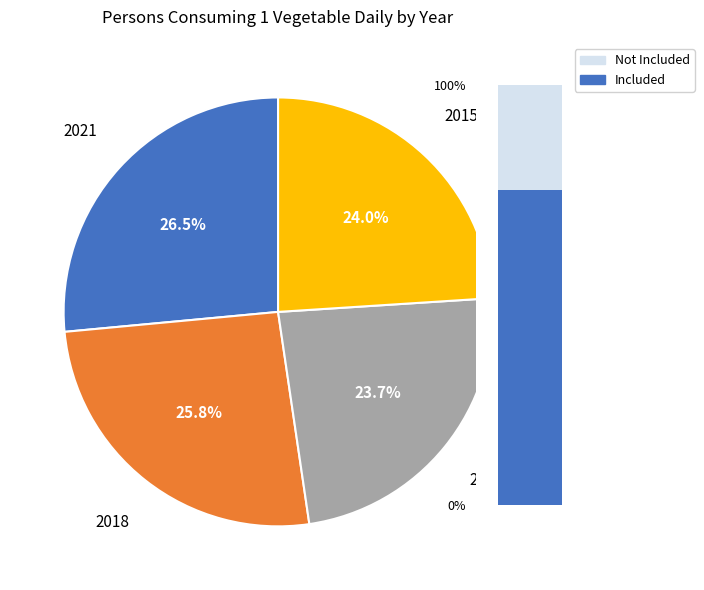

To the nearest percent, what is the combined percentage of 2021 and 2018?

52%